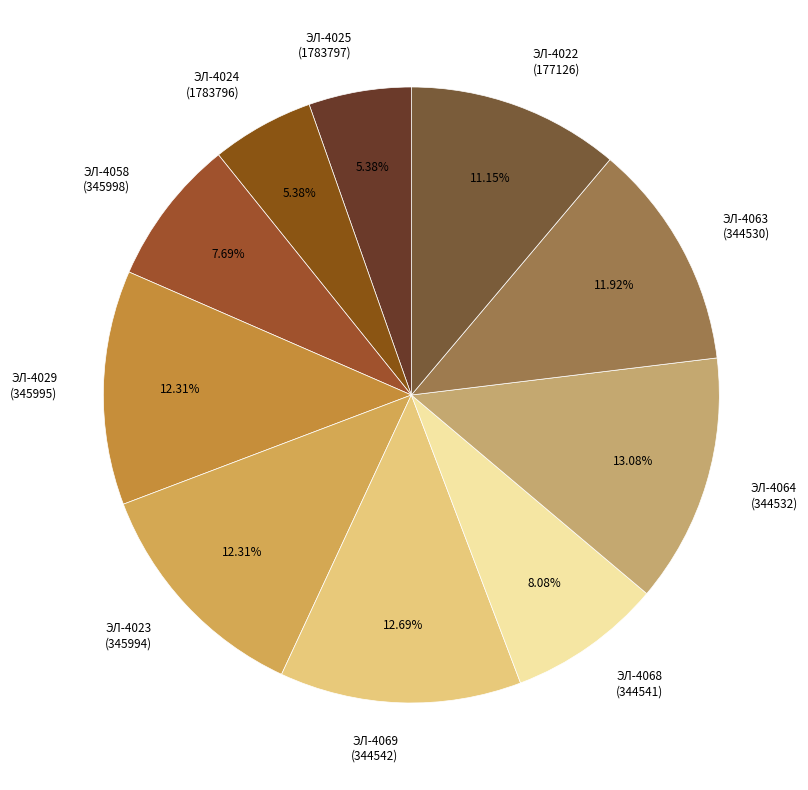

Combined, do ЭЛ-4063 (344530) and ЭЛ-4029 (345995) account for over 50%?

No